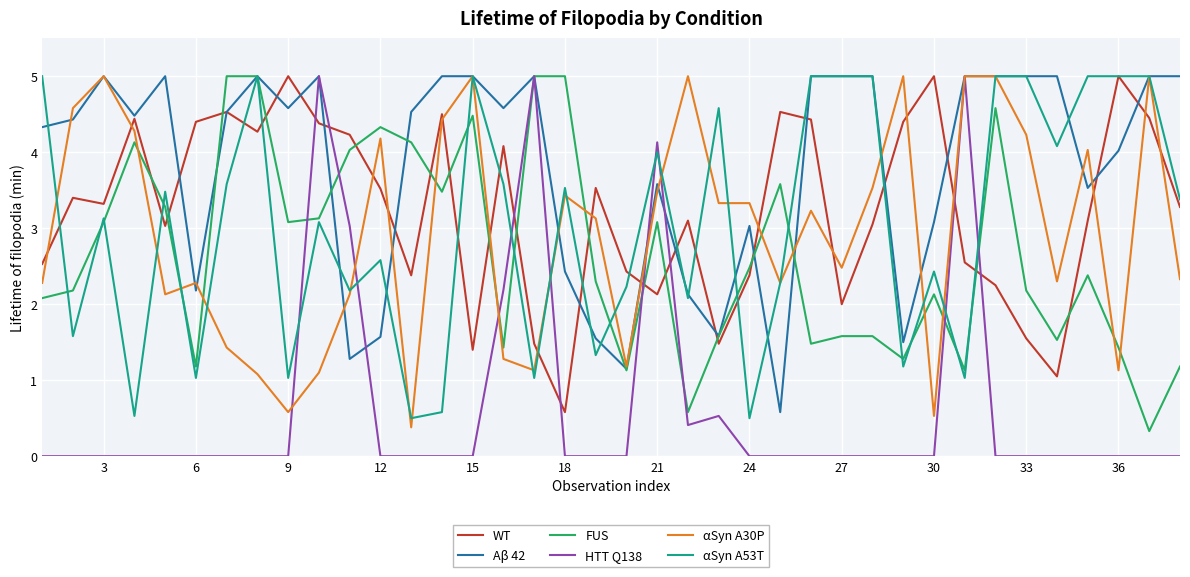

Which series has the widest spread of values?

HTT Q138